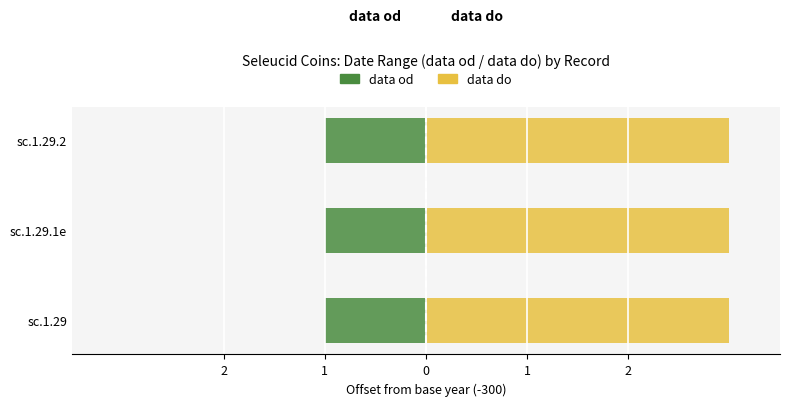

How many groups of bars are there?

3